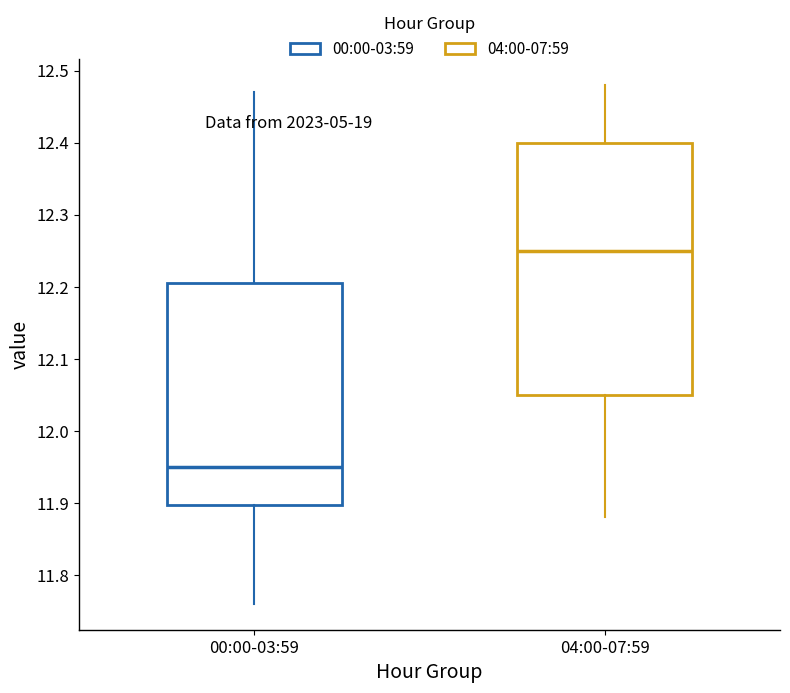

Which box has the lowest median line?

00:00-03:59